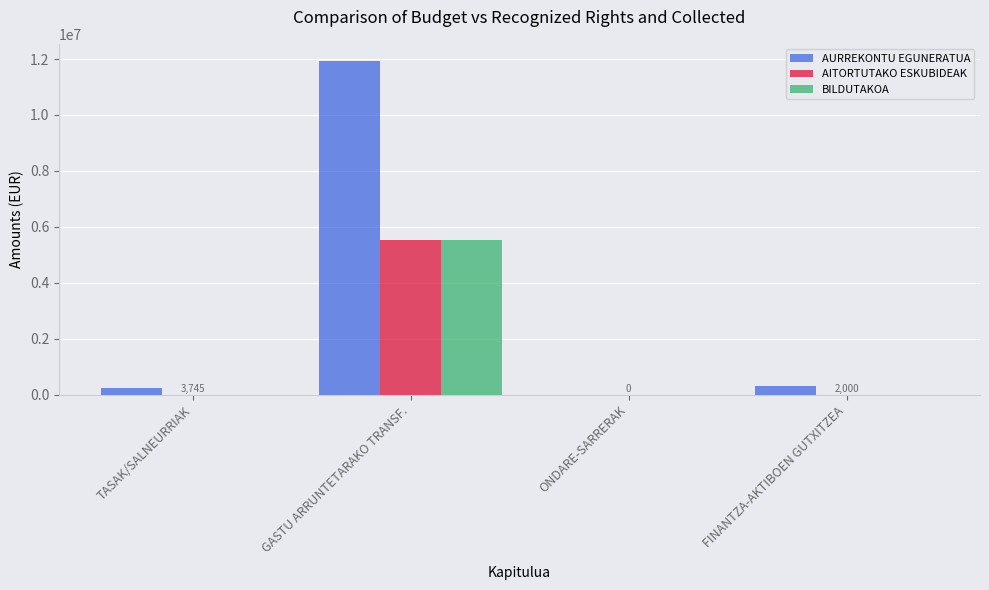

The AURREKONTU EGUNERATUA series shows 11945111 at GASTU ARRUNTETARAKO TRANSF.. True or false?

True